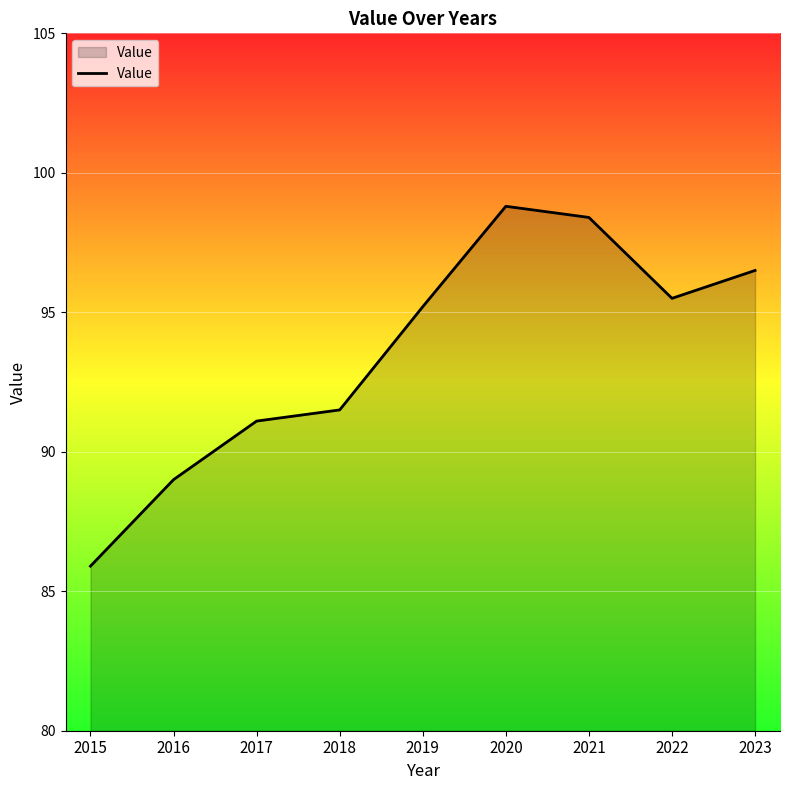

List the labels in order of value, smallest first.

2015, 2016, 2017, 2018, 2019, 2022, 2023, 2021, 2020